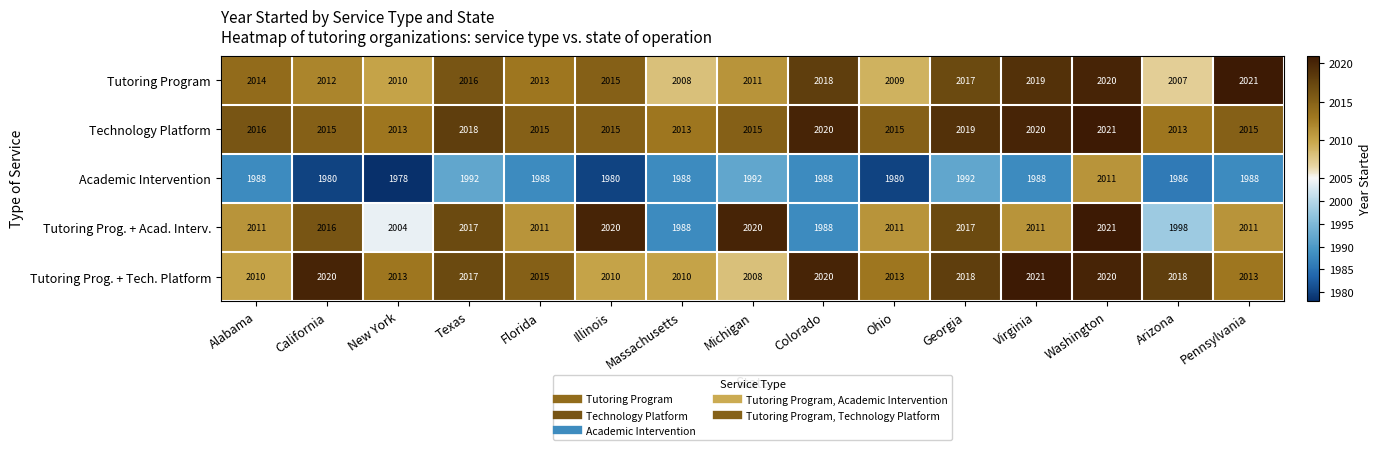

What is the greatest value displayed?

2021